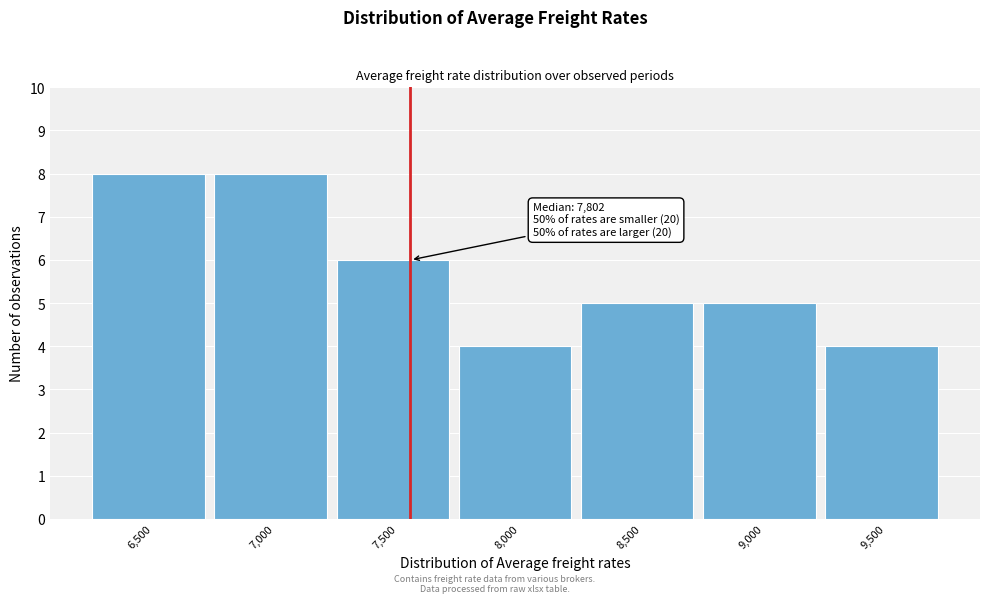

Reading right to left, extract all data points from this chart.

9,500=4	9,000=5	8,500=5	8,000=4	7,500=6	7,000=8	6,500=8